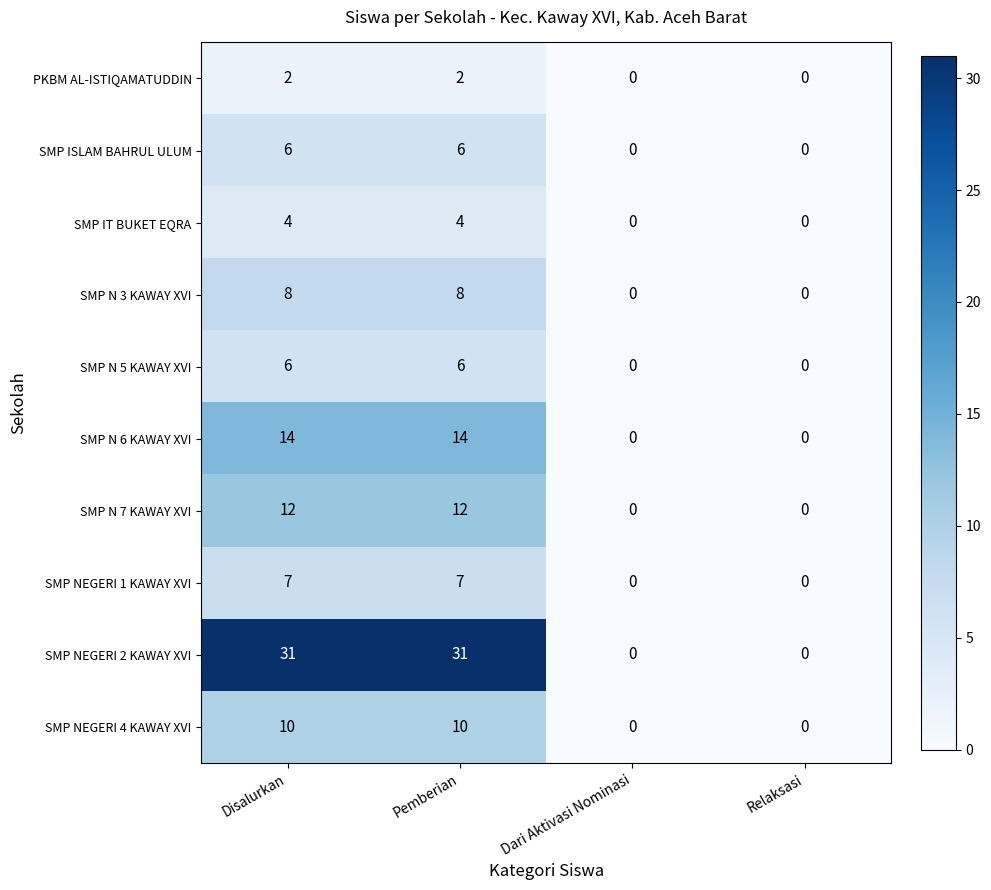

What is the maximum value for SMP N 5 KAWAY XVI?

6